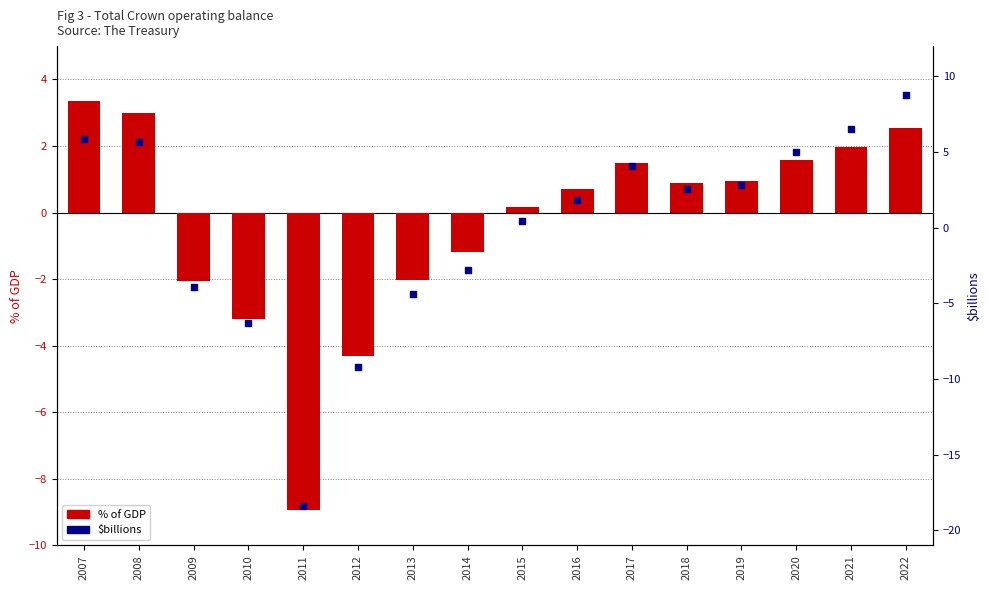

Which series contains the highest Y value?

$billions